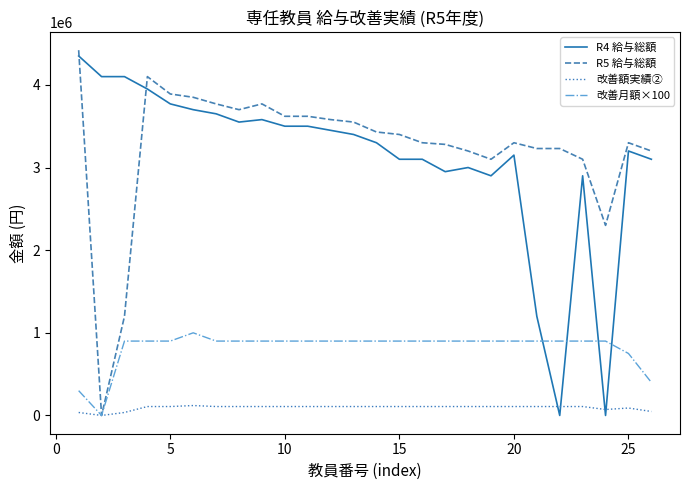

Which series ends up on top after the final intersection of 改善額実績② and R4 給与総額?

R4 給与総額